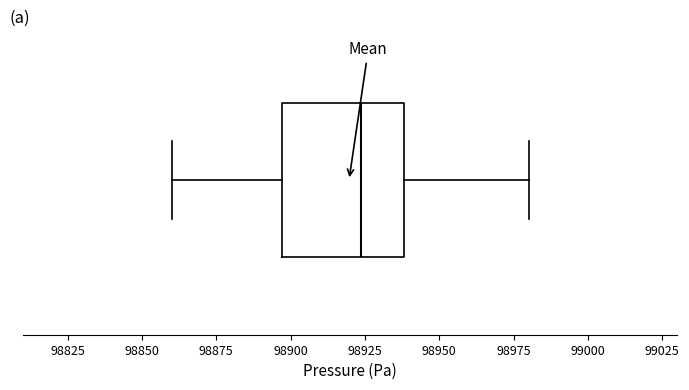

Read this box plot against the x-axis: the position of the median line, the range covered by the box, and the ends of both whiskers. The values are not printed on the chart, so give them approximately, as read against the axis.

median 98925, box 98895 to 98940, whiskers 98860 to 98980